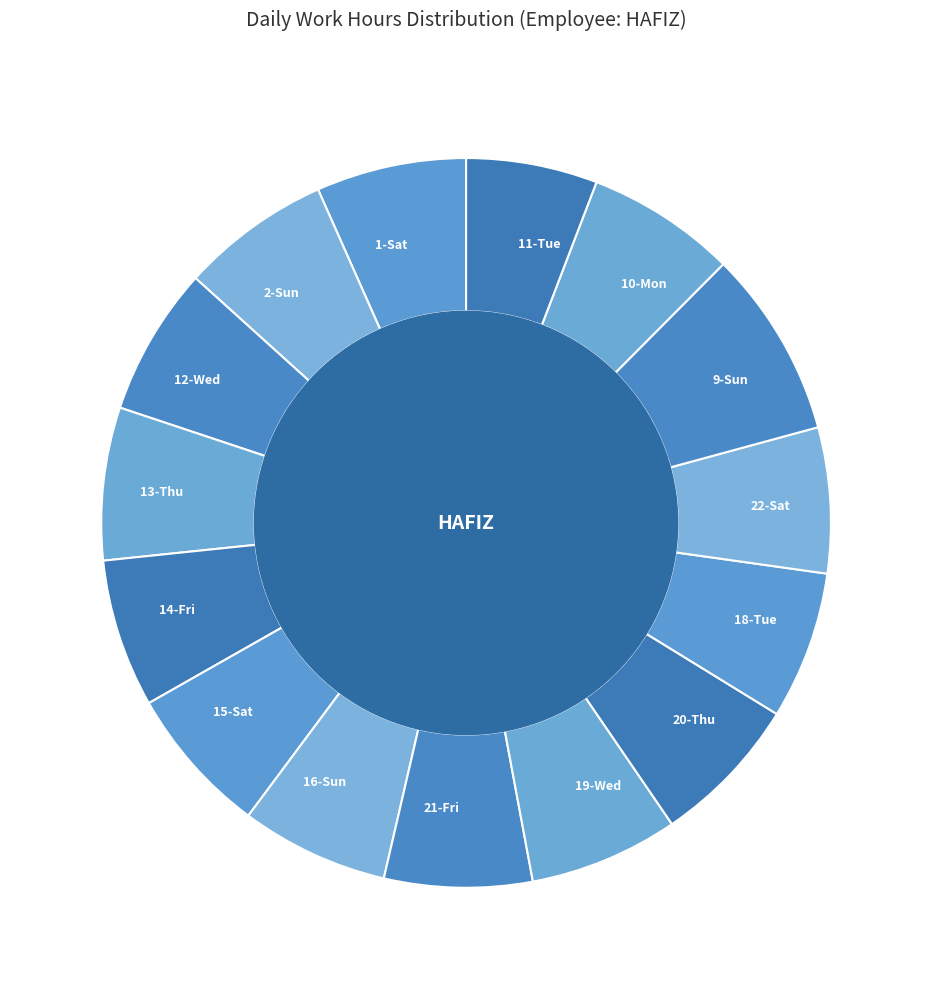

Which slice is the smallest?

11-Tue